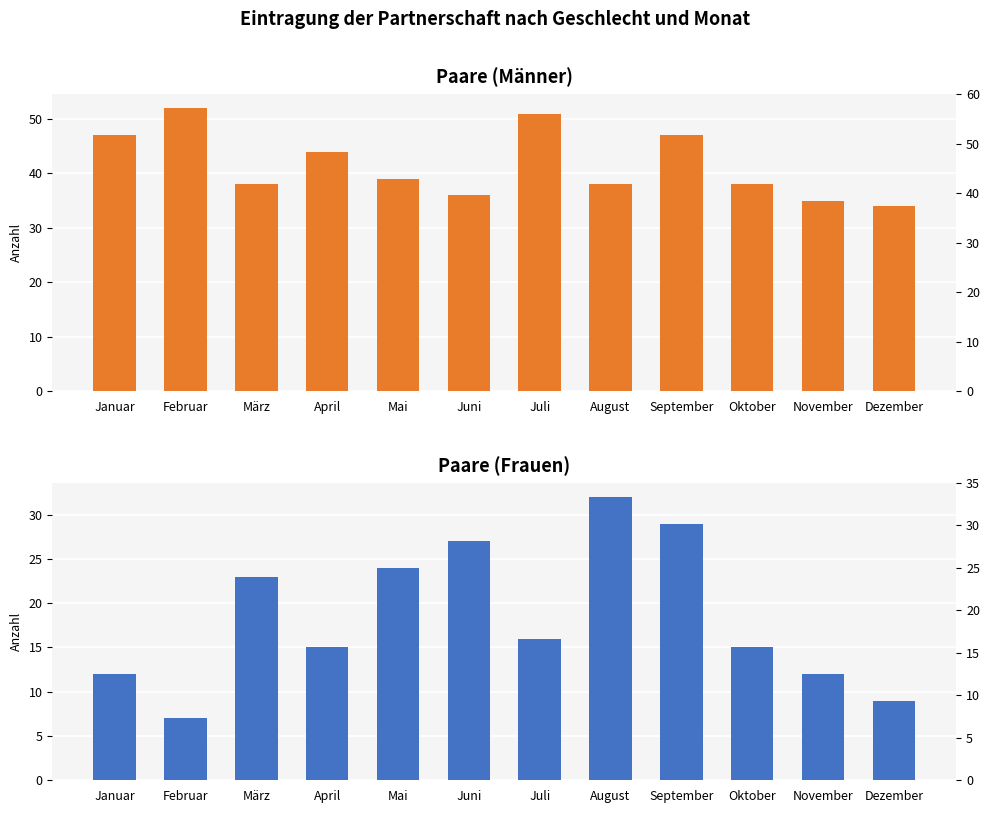

What is the approximate value of Paare (Männer) at März, to the nearest 5?

40